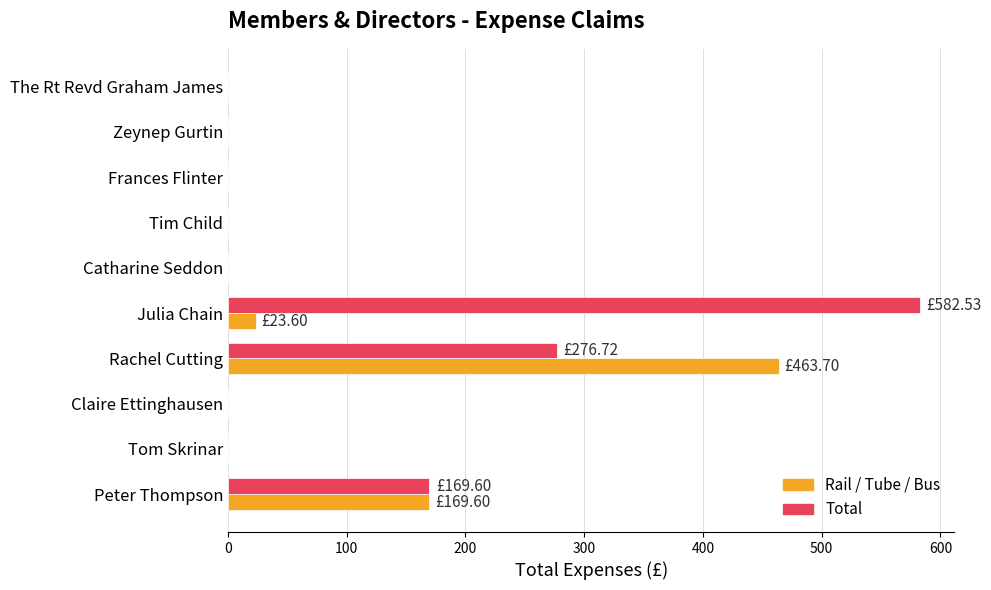

At which category is the sum across all series the highest?

Rachel Cutting